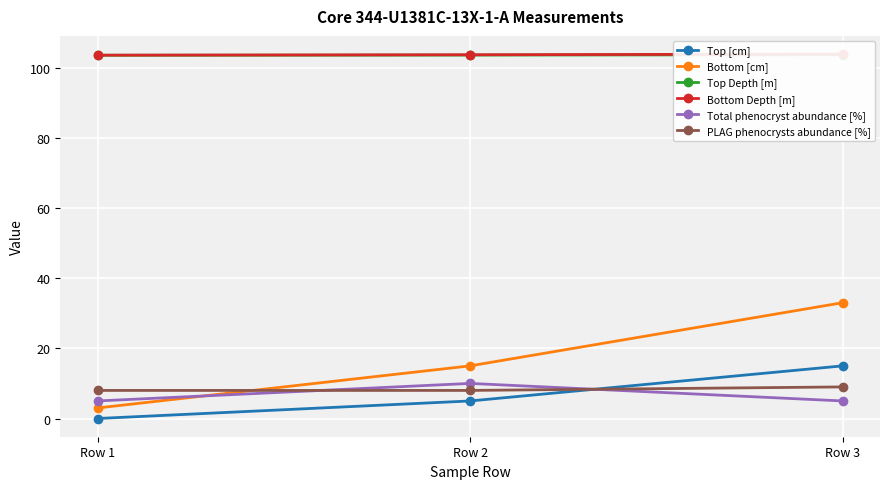

Reading right to left, list all the values displayed in this chart.

Top [cm]: 15.0	5.0	0.0
Bottom [cm]: 33.0	15.0	3.0
Top Depth [m]: 103.7	103.5	103.5
Bottom Depth [m]: 103.8	103.7	103.5
Total phenocryst abundance [%]: 5.0	10.0	5.0
PLAG phenocrysts abundance [%]: 9.0	8.0	8.0